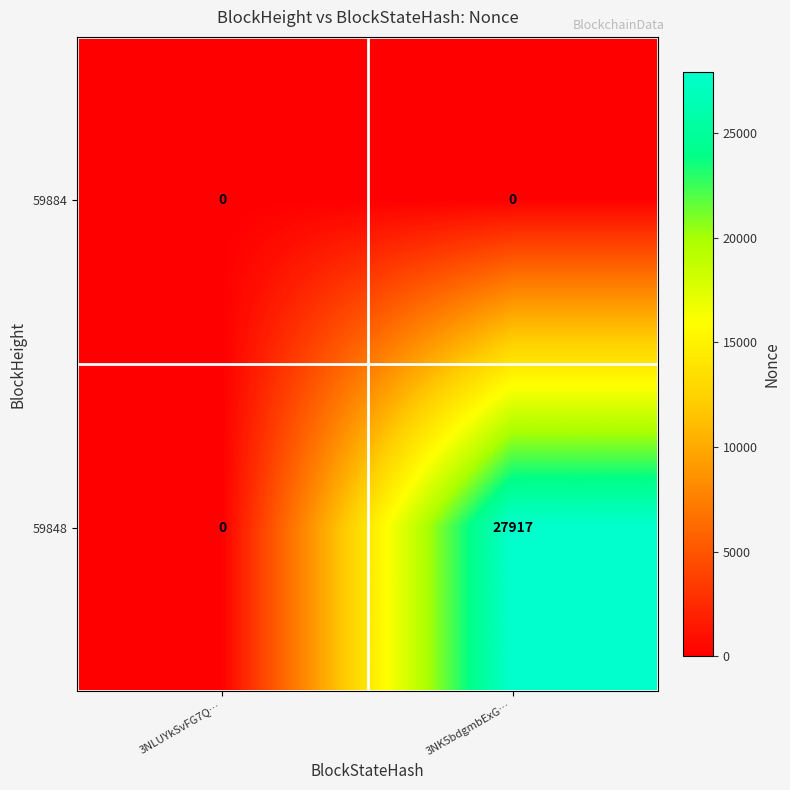

How many categories are shown in the chart?

2